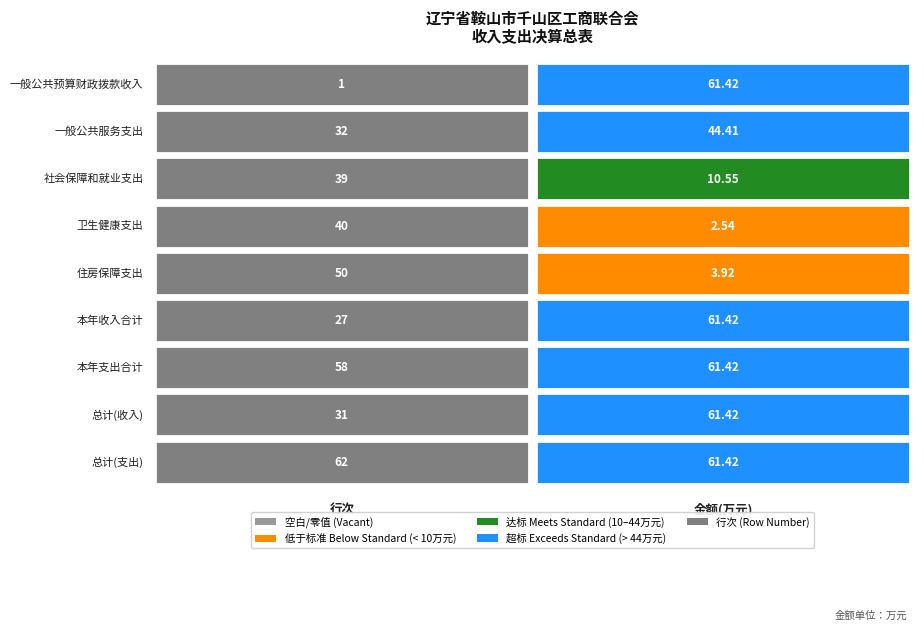

Reading right to left, transcribe all the data shown in this chart.

一般公共预算财政拨款收入: 61.4	1.0
一般公共服务支出: 44.4	32.0
社会保障和就业支出: 10.6	39.0
卫生健康支出: 2.5	40.0
住房保障支出: 3.9	50.0
本年收入合计: 61.4	27.0
本年支出合计: 61.4	58.0
总计(收入): 61.4	31.0
总计(支出): 61.4	62.0